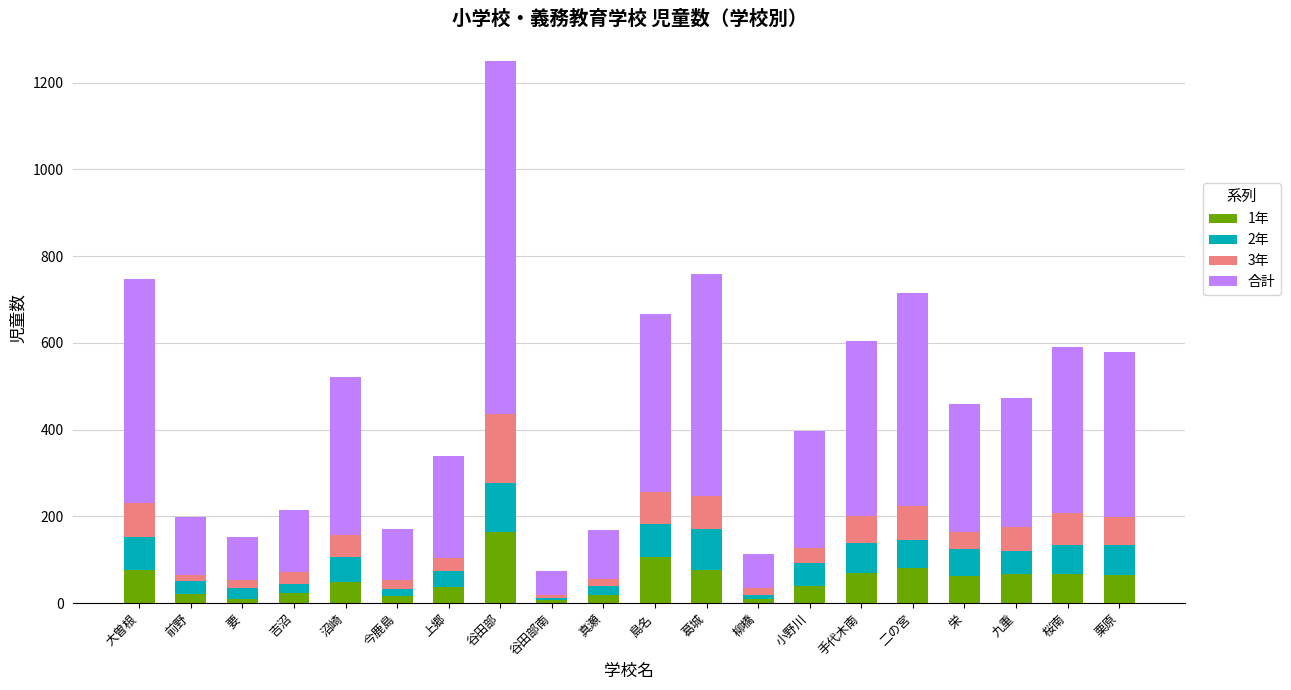

At which category is the sum across all series the highest?

谷田部